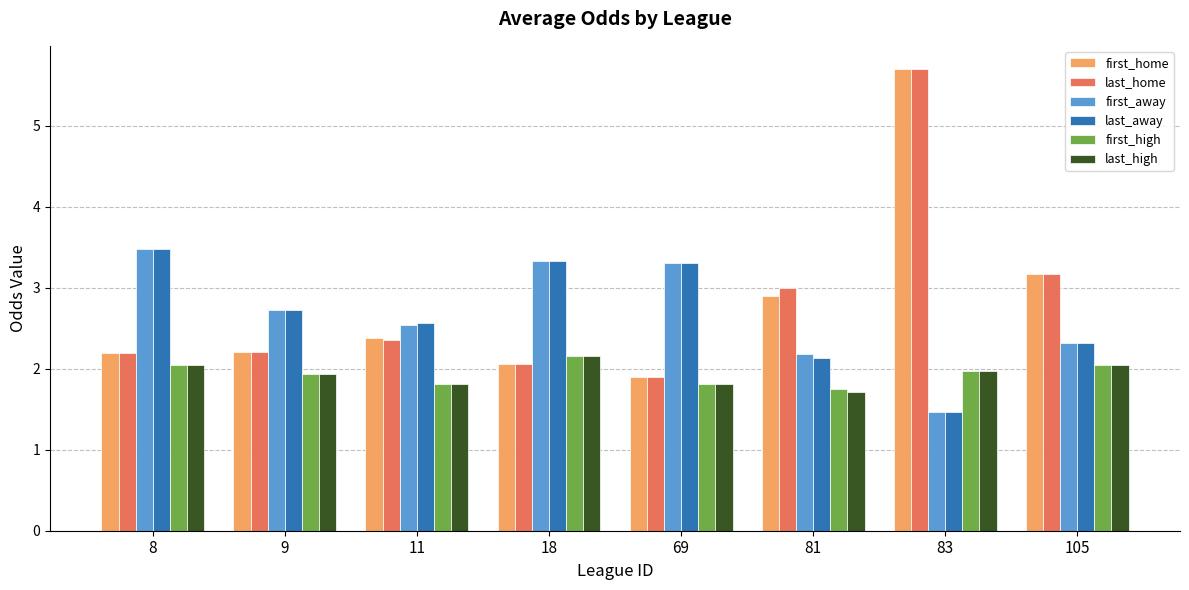

At which label does first_home first exceed 2?

8